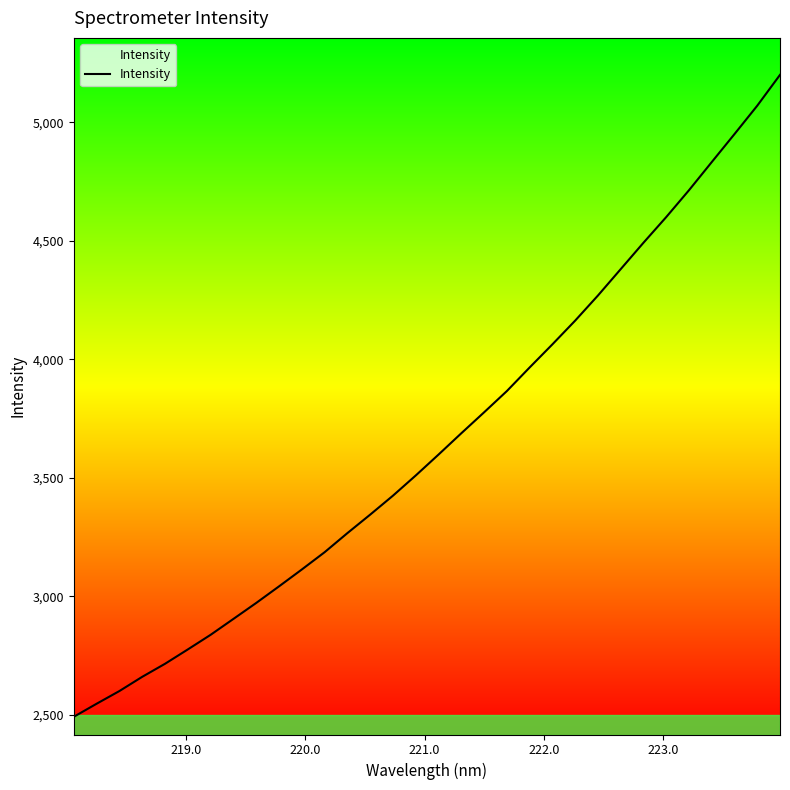

What is the smallest value displayed?

2491.1